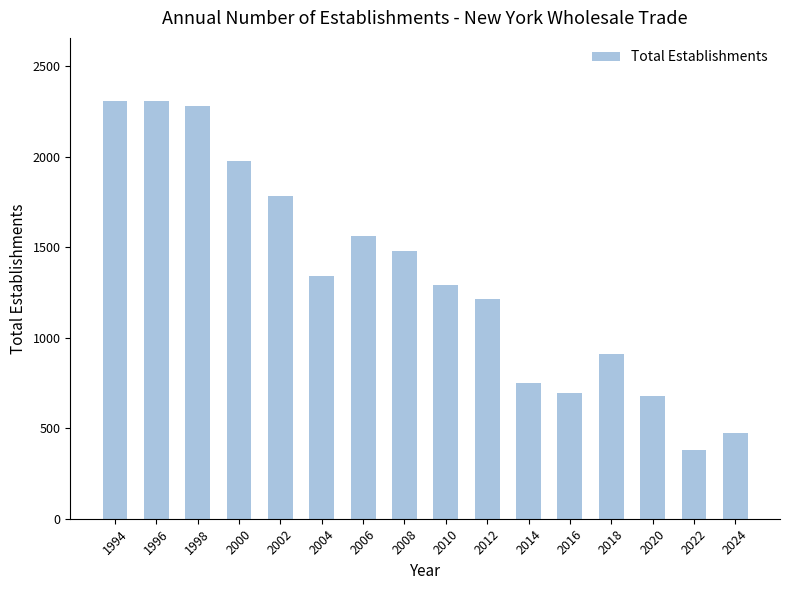

Approximately how many times larger is the value at 1994 compared to 2012?

1.9